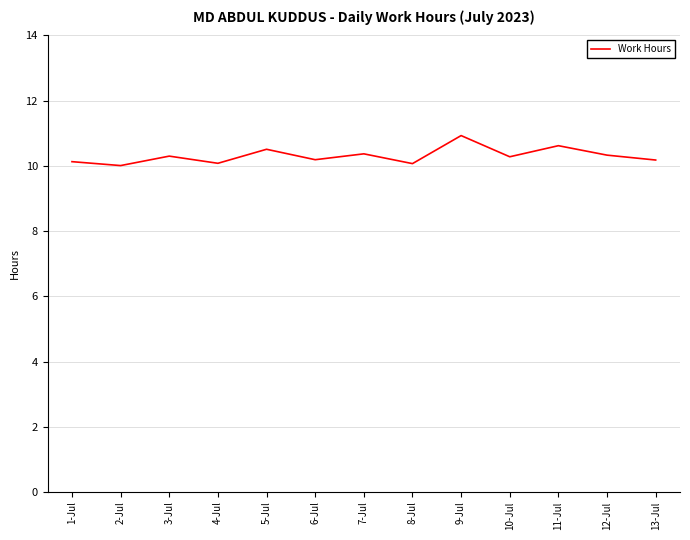

At which category does the data reach its first local peak?

3-Jul